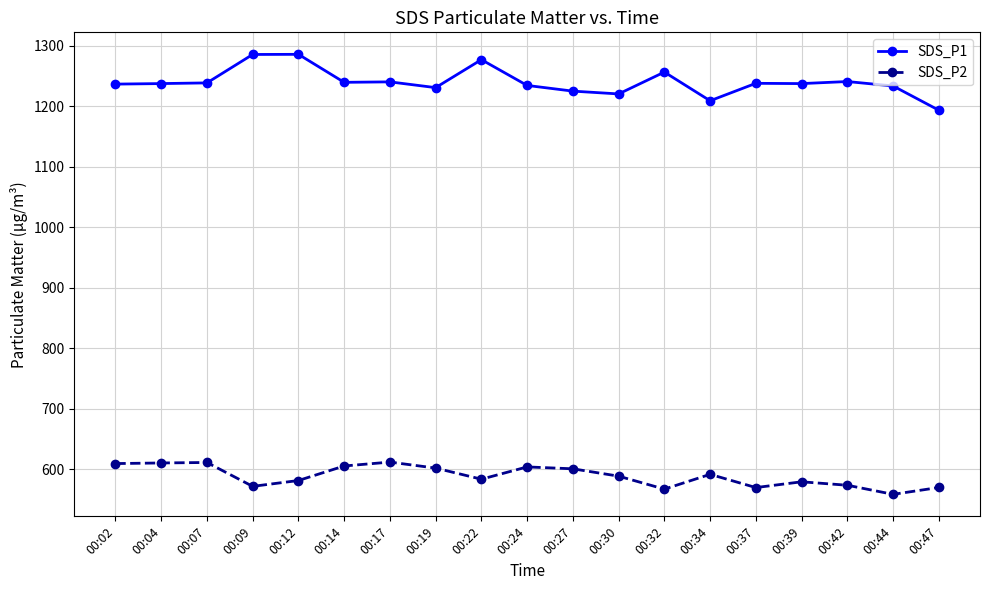

How many lines are shown in the chart?

2